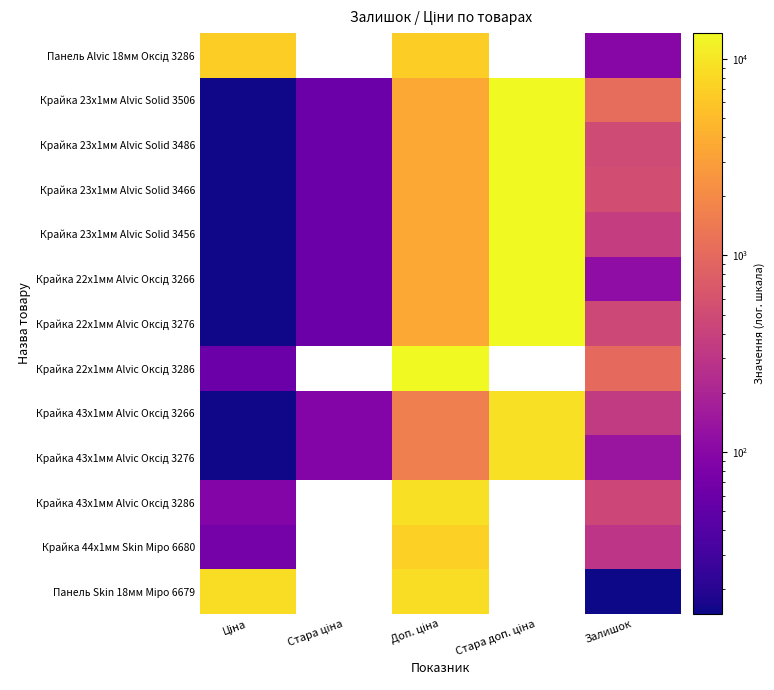

List the labels in order of Крайка 23x1мм Alvic Solid 3486 value, smallest first.

Ціна, Стара ціна, Залишок, Доп. ціна, Стара доп. ціна